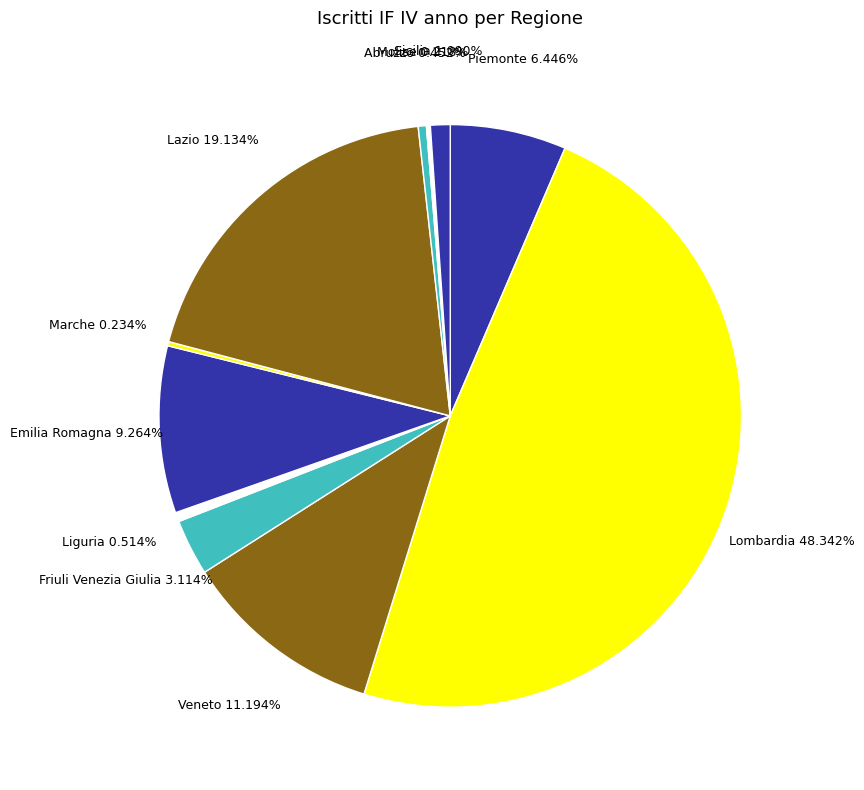

To the nearest percent, what portion does Emilia Romagna represent?

9%